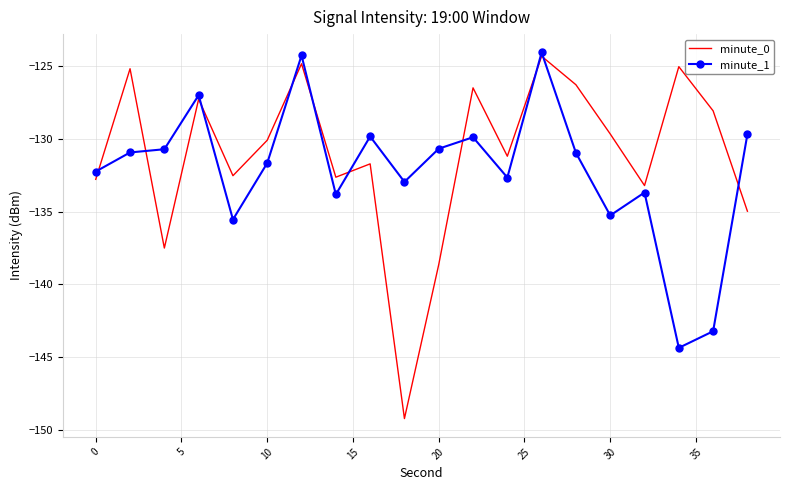

What is the highest value of the minute_0 series?

-124.3